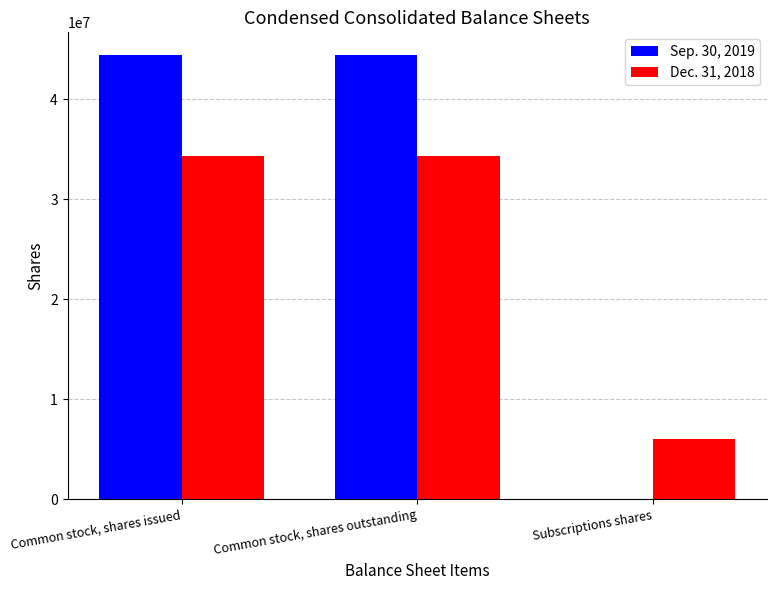

How many Sep. 30, 2019 values are between 40000 and 44482939?

3